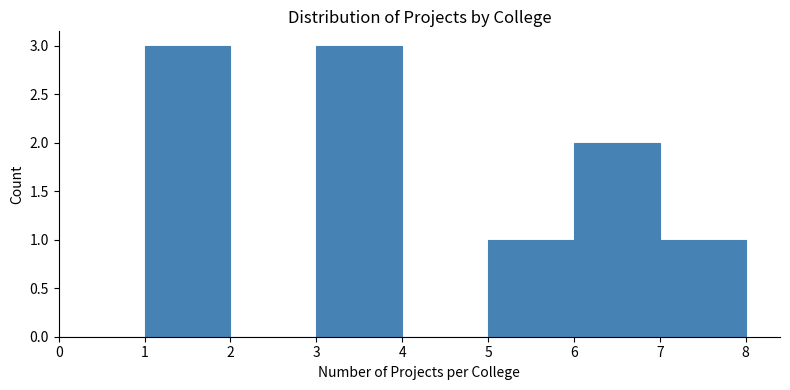

What is the height of the bar covering 1 to 2 on the x-axis? The values are not printed on the chart, so give them approximately, as read against the axis.

3